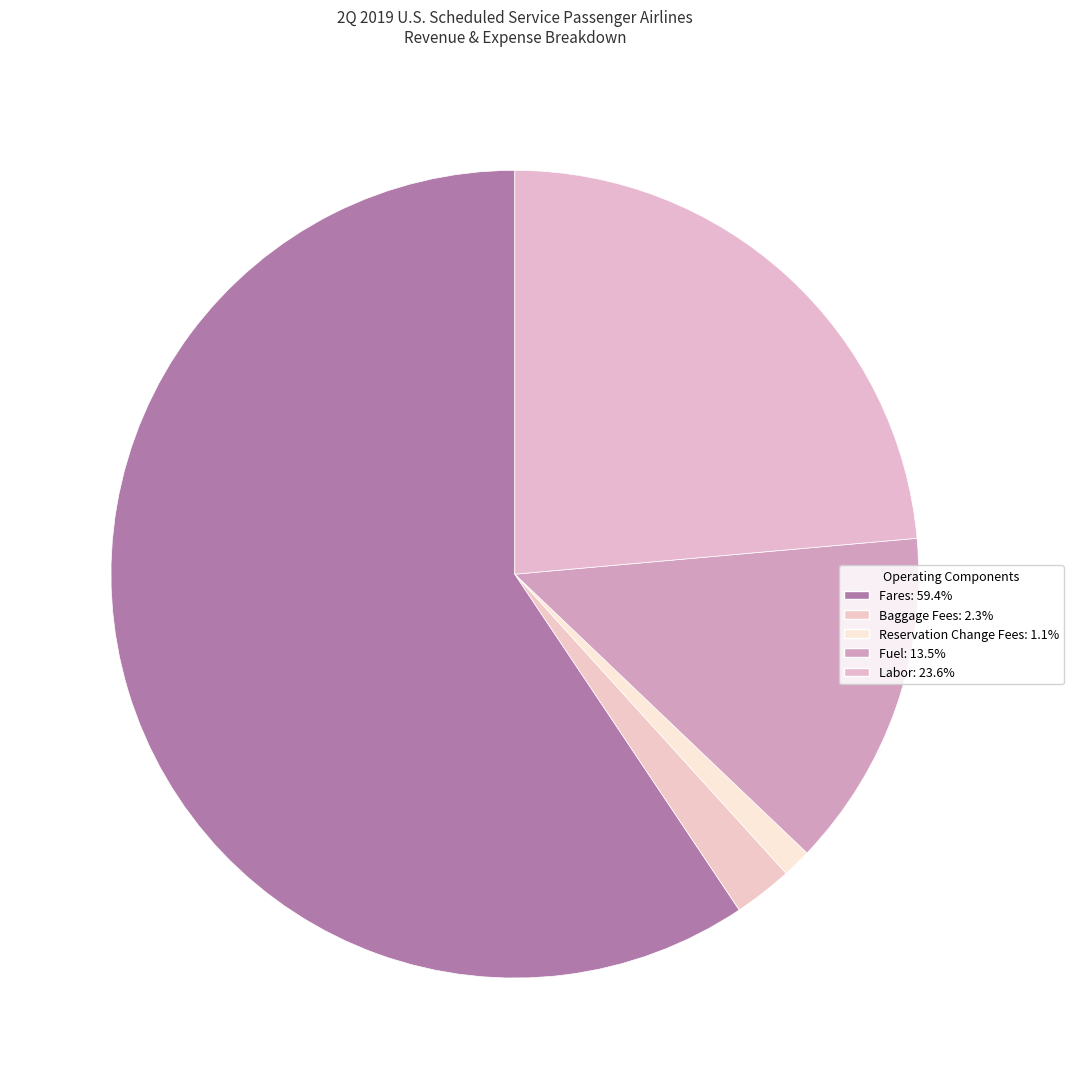

To the nearest percent, what percentage of the pie is Fares?

59%